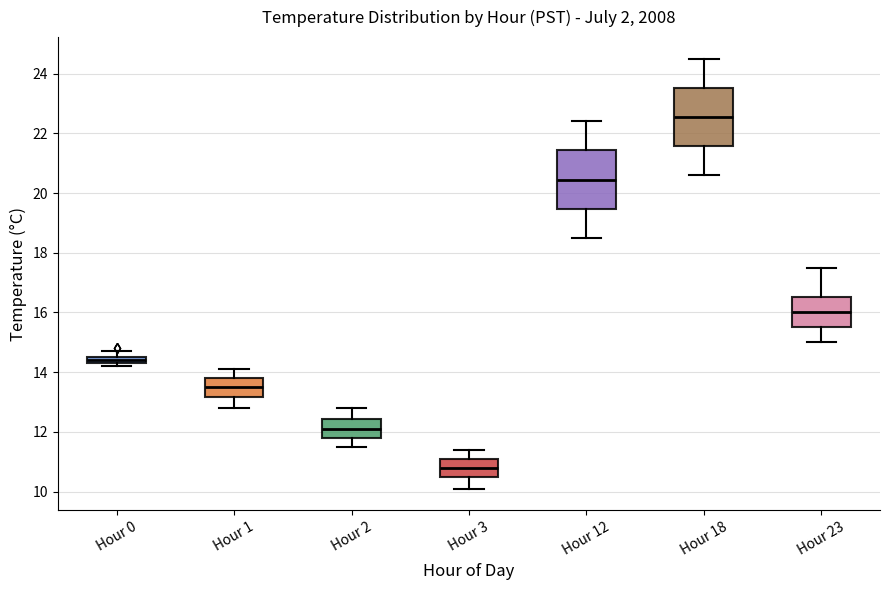

Where does the lower whisker of the box for Hour 3 end on the y-axis? The values are not printed on the chart, so give them approximately, as read against the axis.

10.2